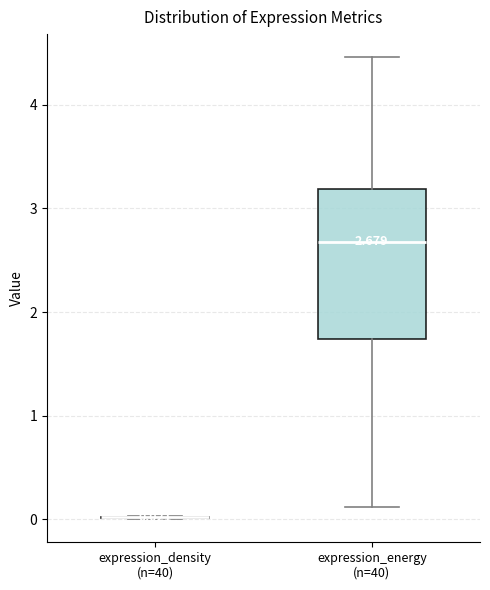

Comparing the boxes themselves (not the whiskers), which one is the tallest?

expression_energy (n=40)